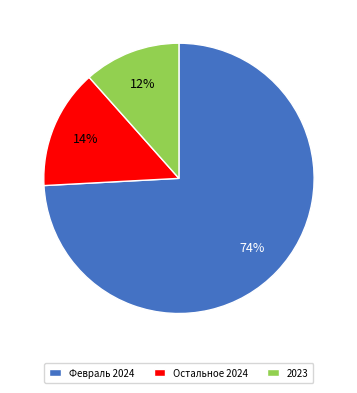

What percentage is the Остальное 2024 slice, to the nearest percent?

14%